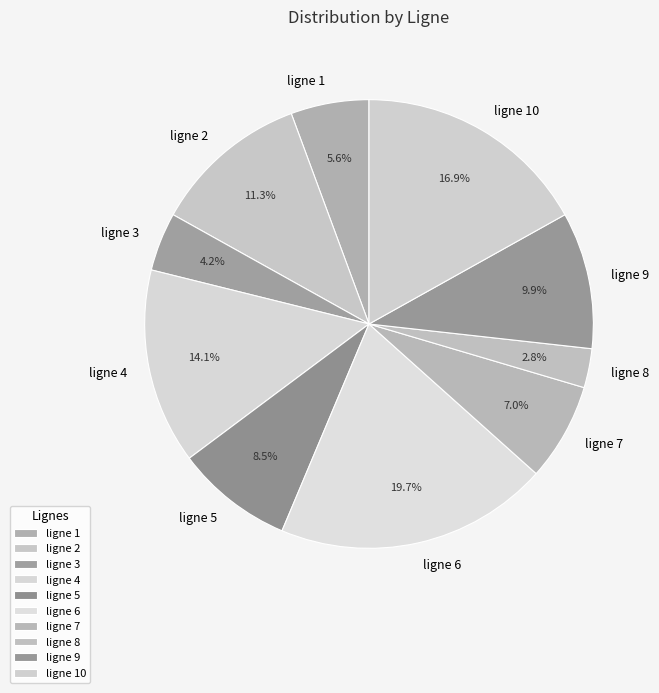

What is the ratio of the value at ligne 4 to the value at ligne 6?

0.7